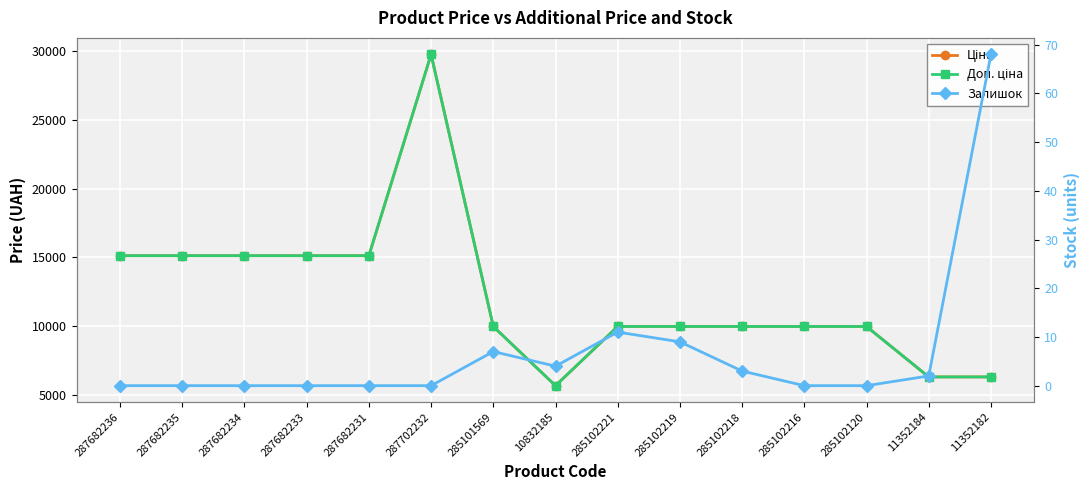

Read the Ціна value at 287682236.

15120.0